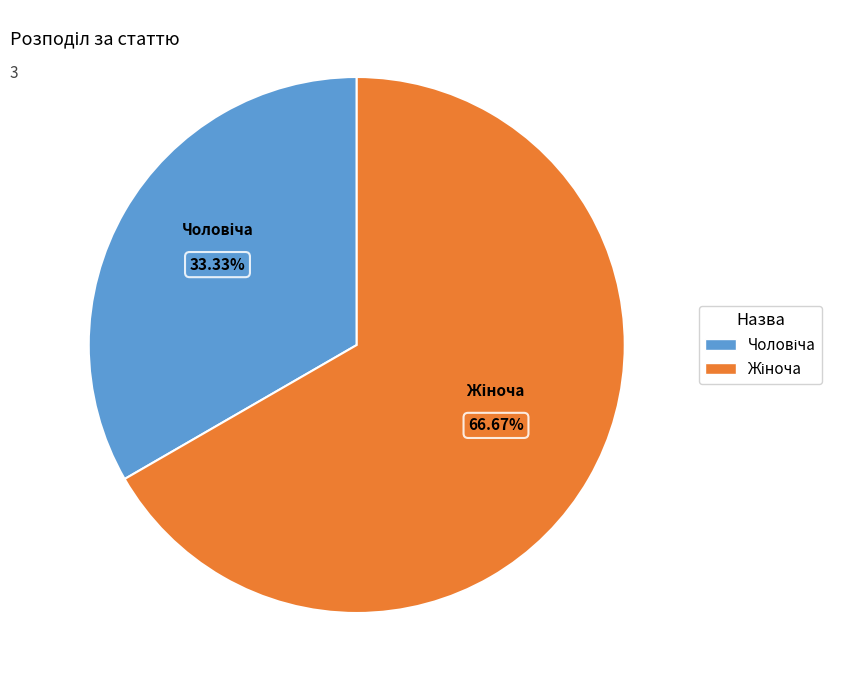

Is there any slice that represents more than half of the pie?

Yes